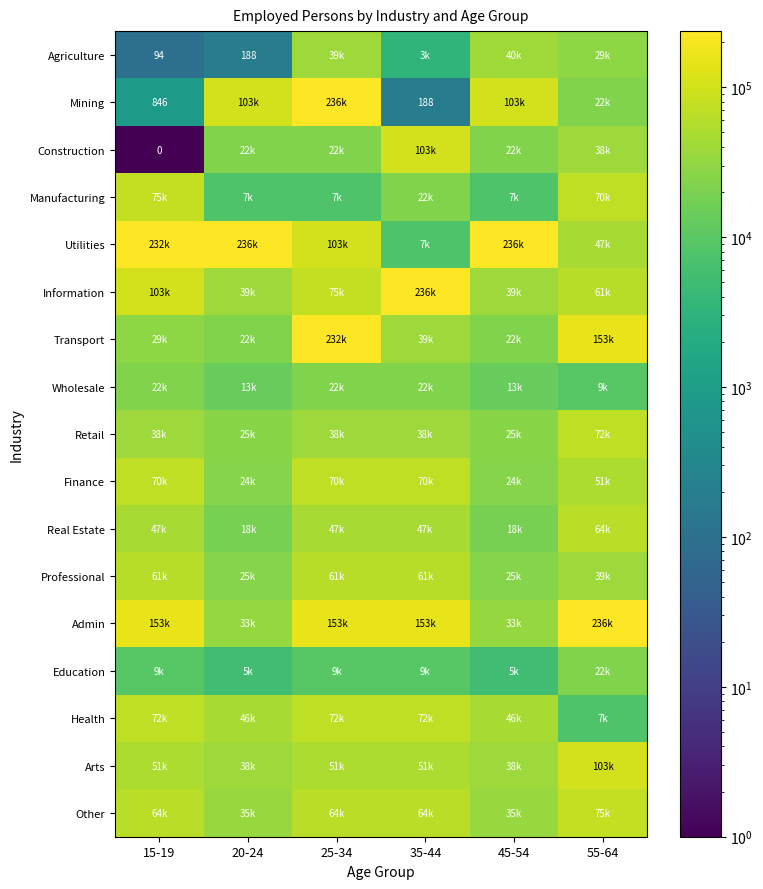

At how many categories does at least one series exceed 91888?

6